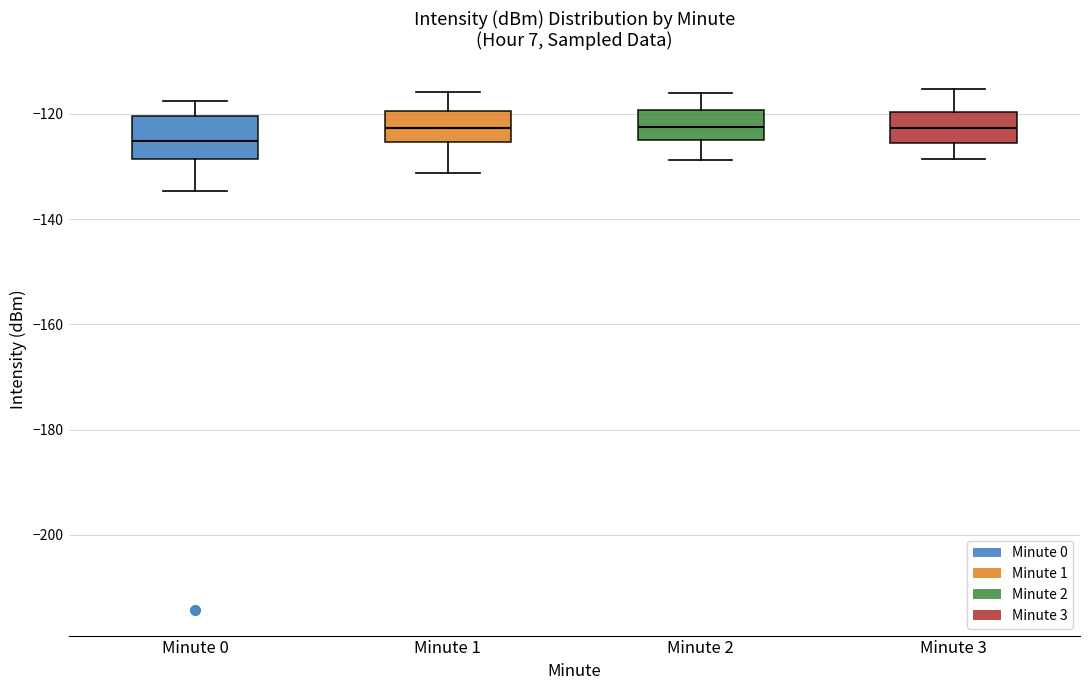

Which box has the lowest median line?

Minute 0